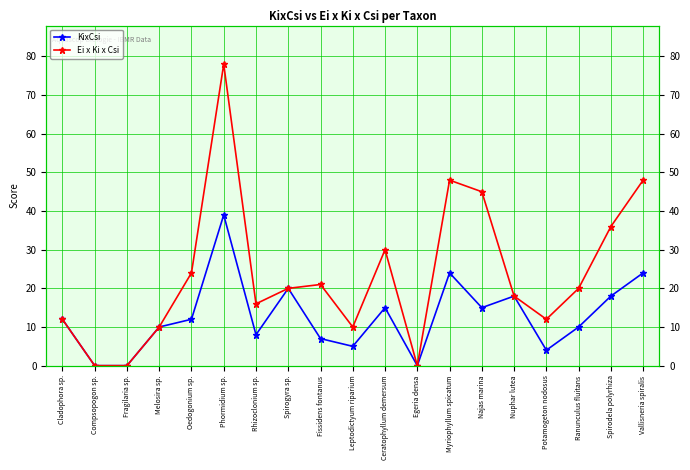

The value of Ei x Ki x Csi at Fragilaria sp. is -44. True or false?

False